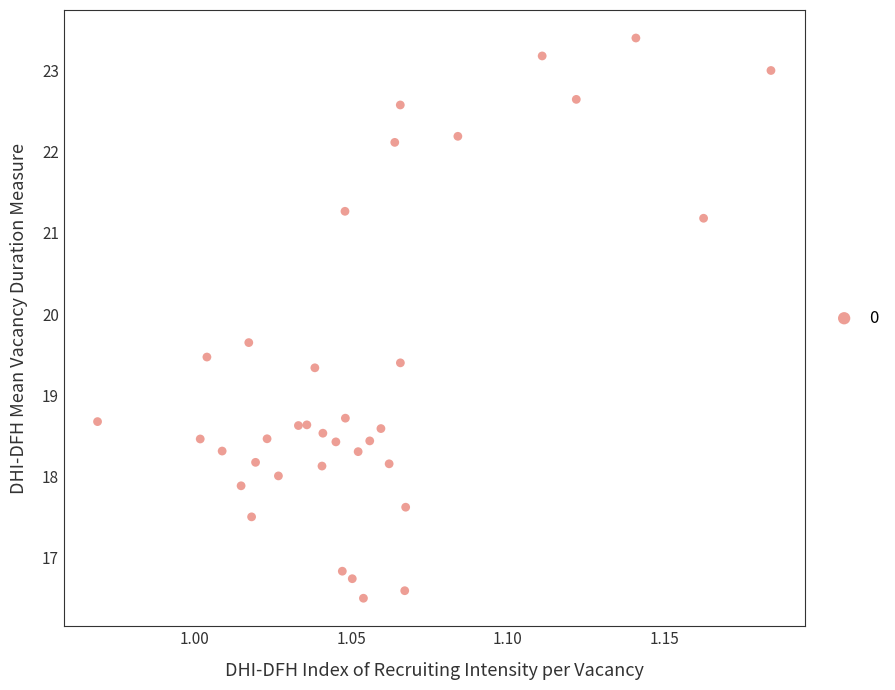

What is the range of Y values (max minus min)?

6.9